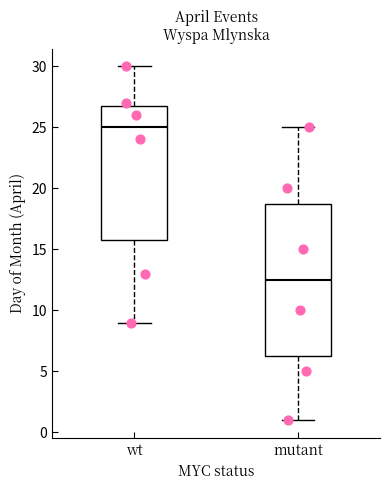

Where does the lower whisker of the box for wt end on the y-axis? The values are not printed on the chart, so give them approximately, as read against the axis.

9.0